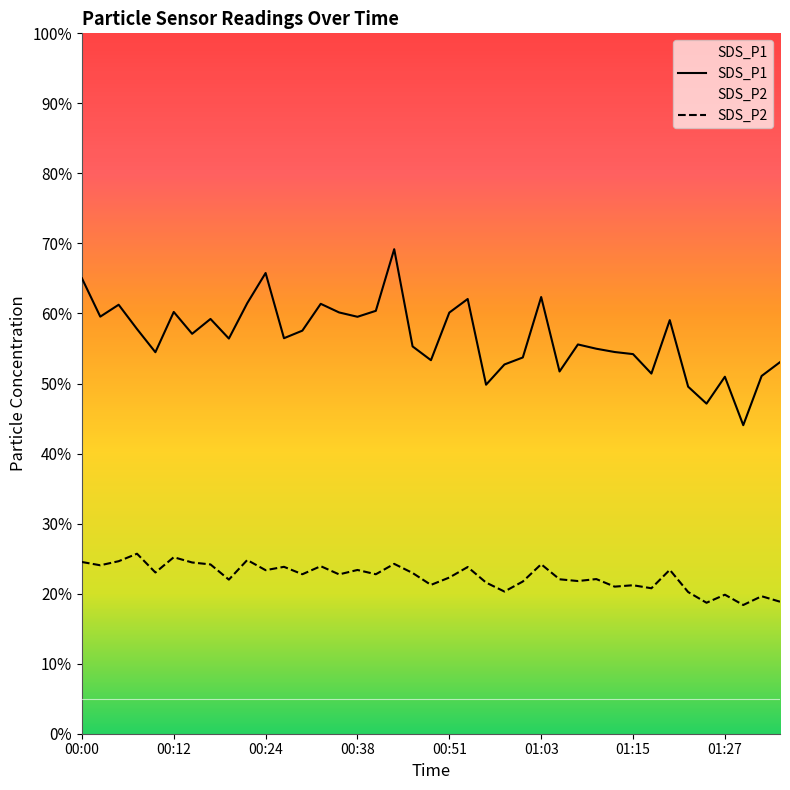

What is the spread (max minus min) of values at 00:51?

37.8